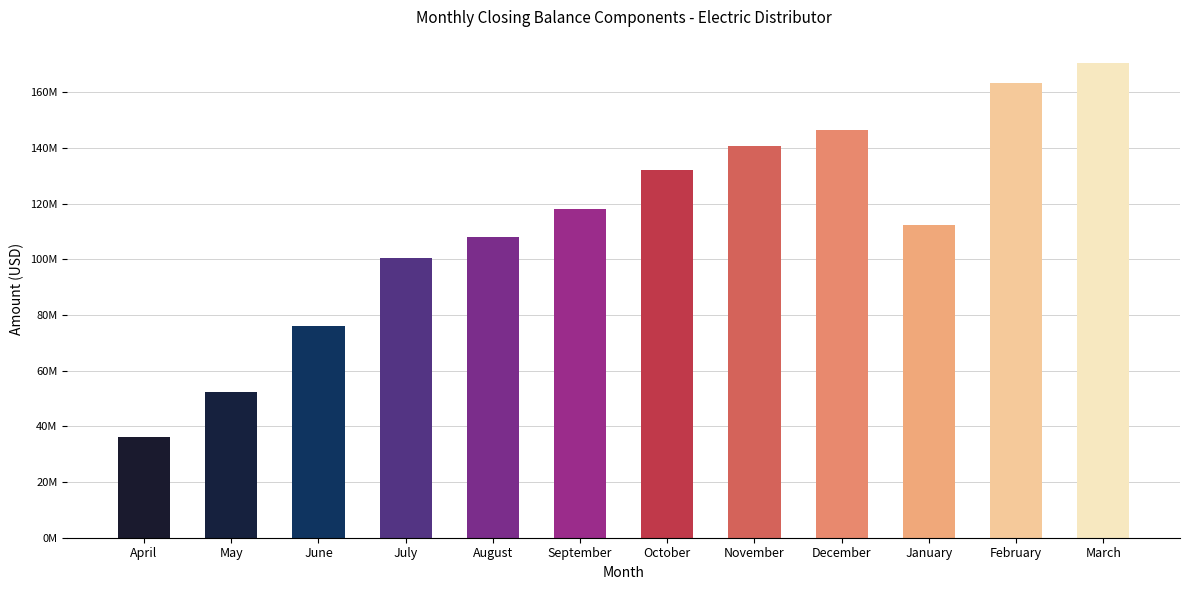

What is the label of the 5th bar from the right?

November